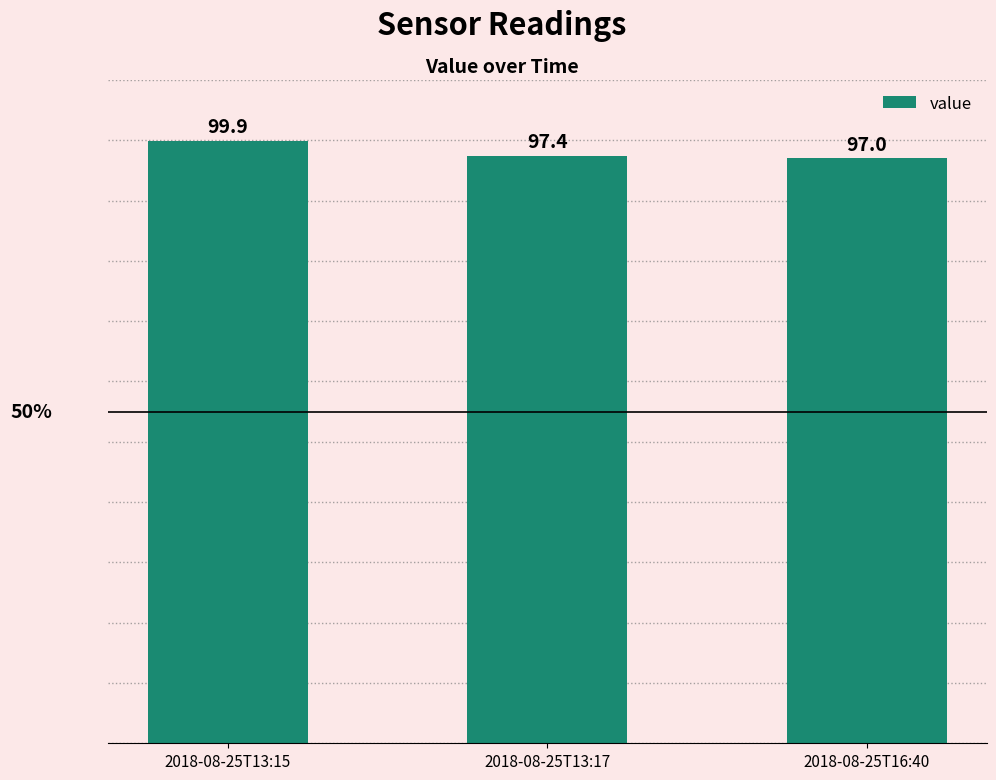

What is the label of the 1st bar from the left?

2018-08-25T13:15